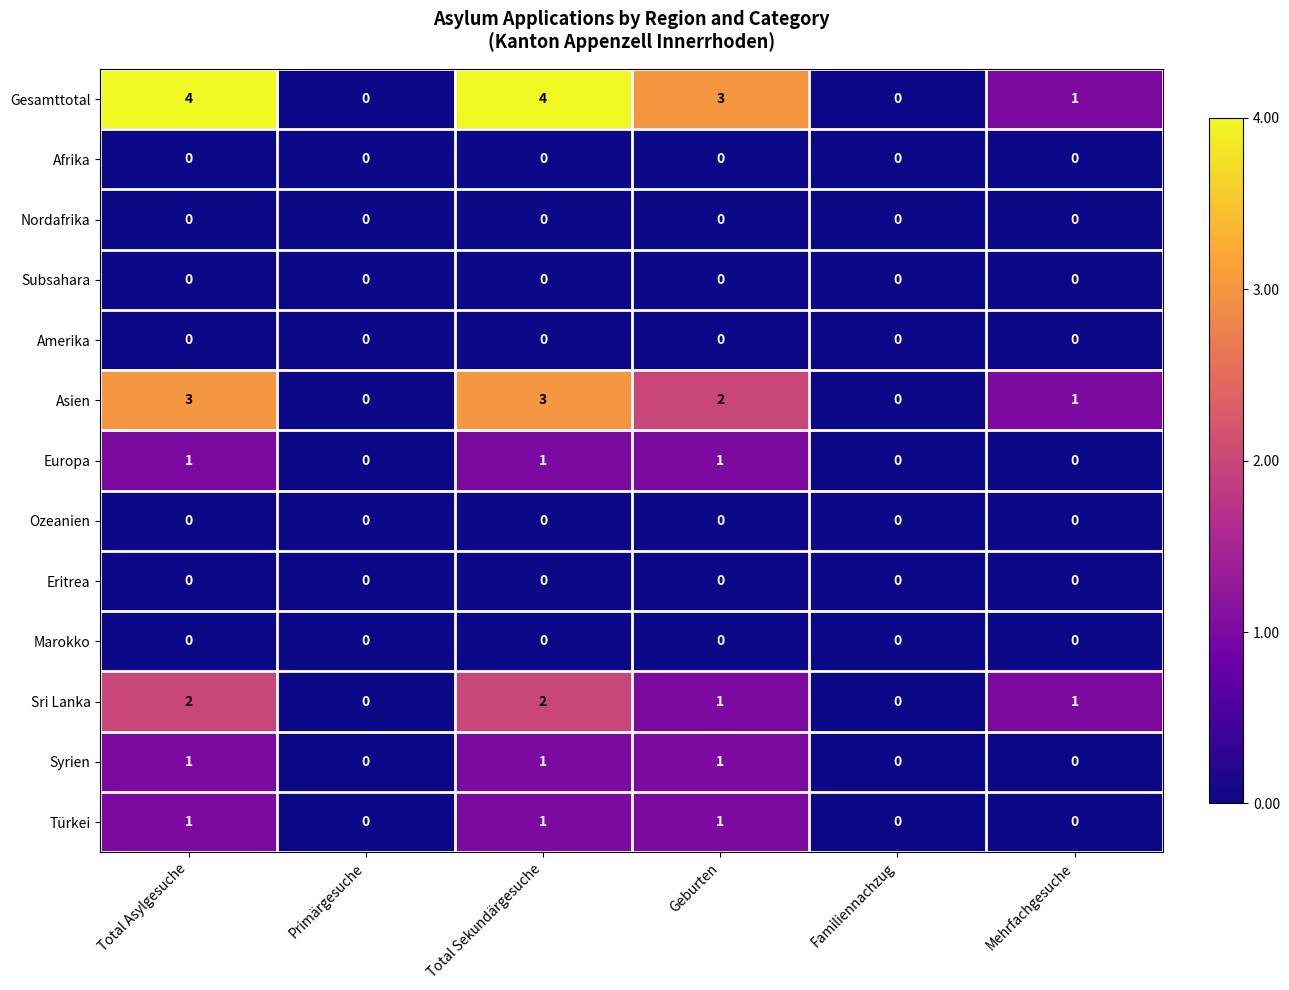

What is the maximum value shown in the chart?

4